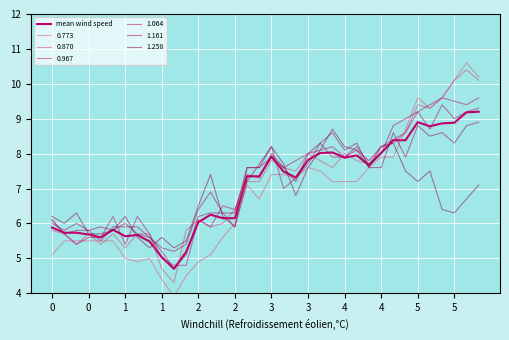

The chart shows a value of 10.0 at 2. True or false?

False